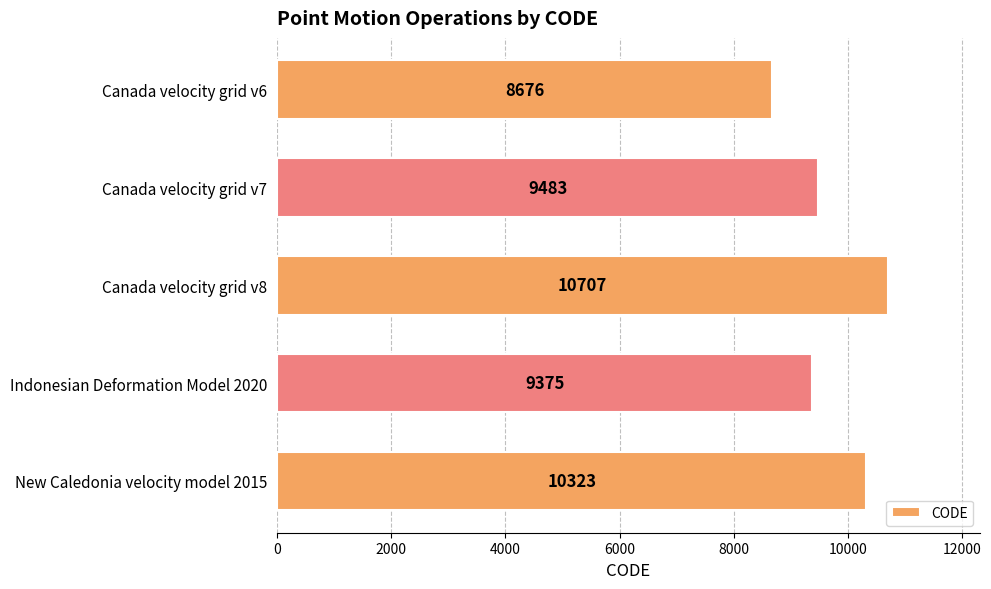

What is the average value?

9713